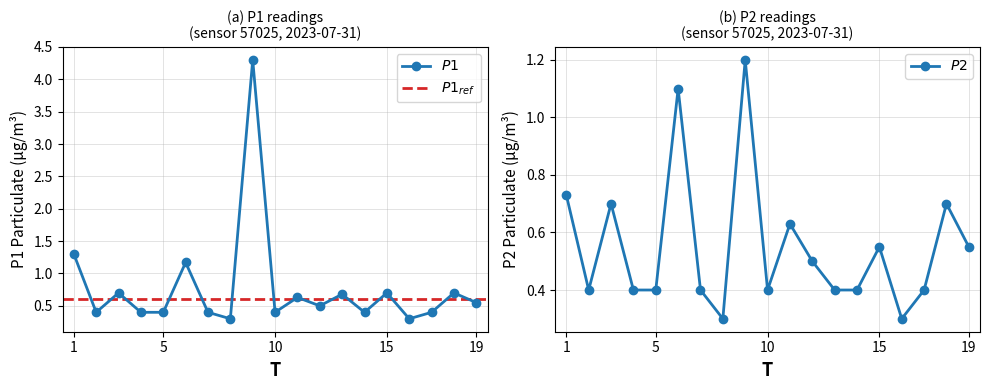

True or false: P1 and P2 cross at least once.

False